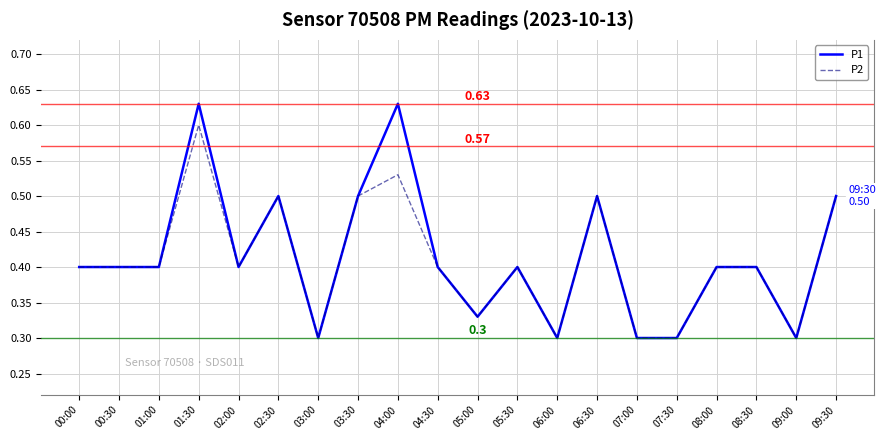

Rank the series by their maximum value, from lowest to highest.

P2, P1